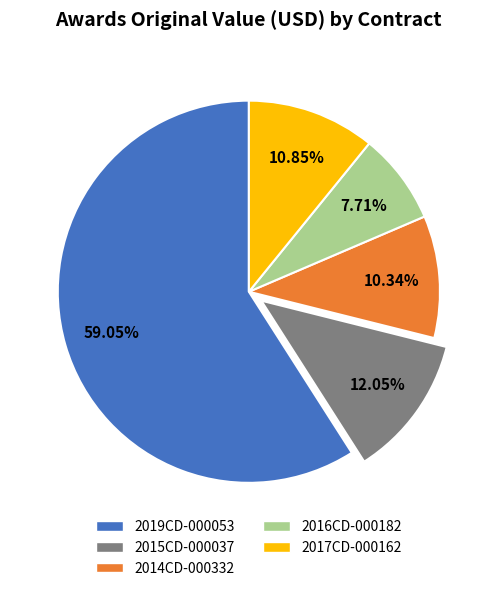

What percentage is the 2015CD-000037 slice, to the nearest percent?

12%